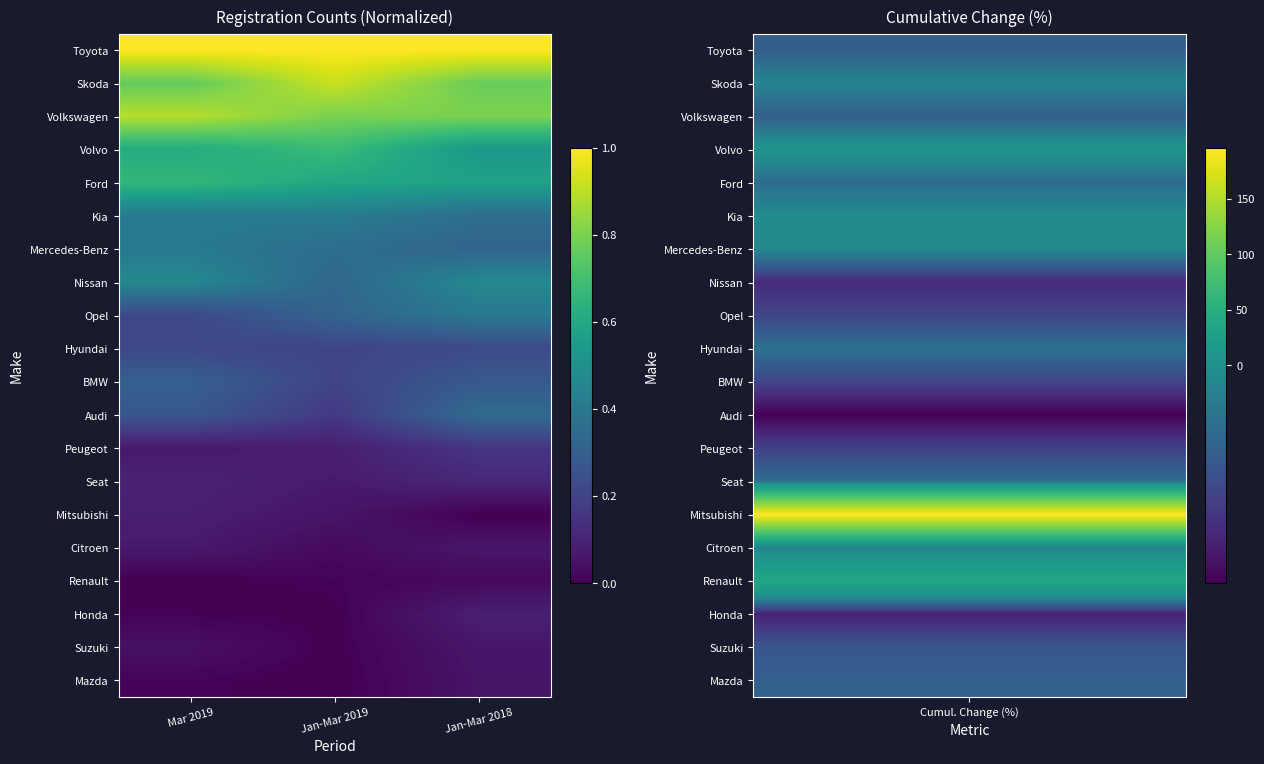

Rank the series by their maximum value, from highest to lowest.

Toyota, Skoda, Volkswagen, Volvo, Ford, Nissan, Kia, Mercedes-Benz, Opel, Audi, BMW, Hyundai, Peugeot, Seat, Honda, Mitsubishi, Citroen, Suzuki, Mazda, Renault